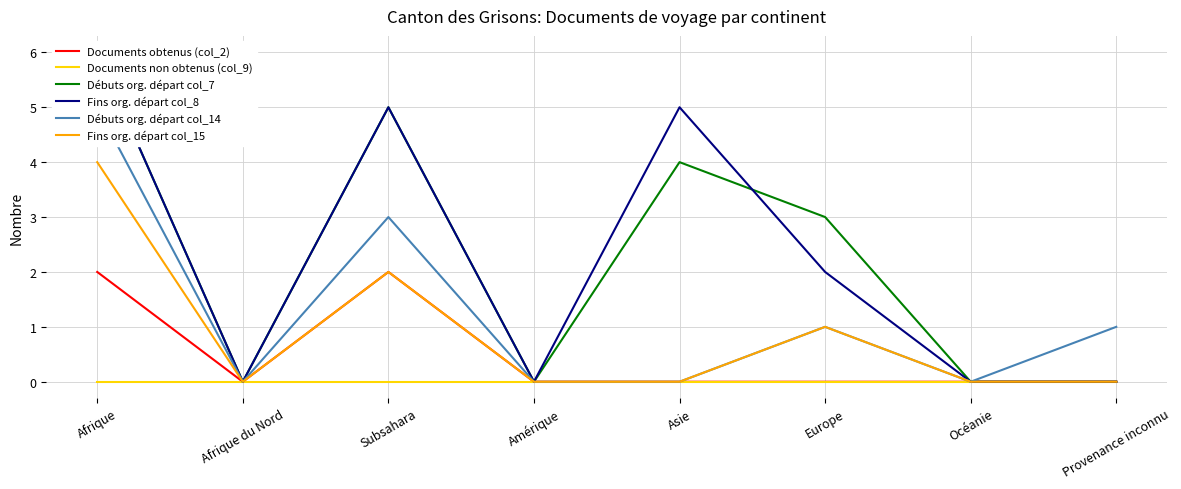

How many data points in Débuts org. départ col_14 are less than 1?

4